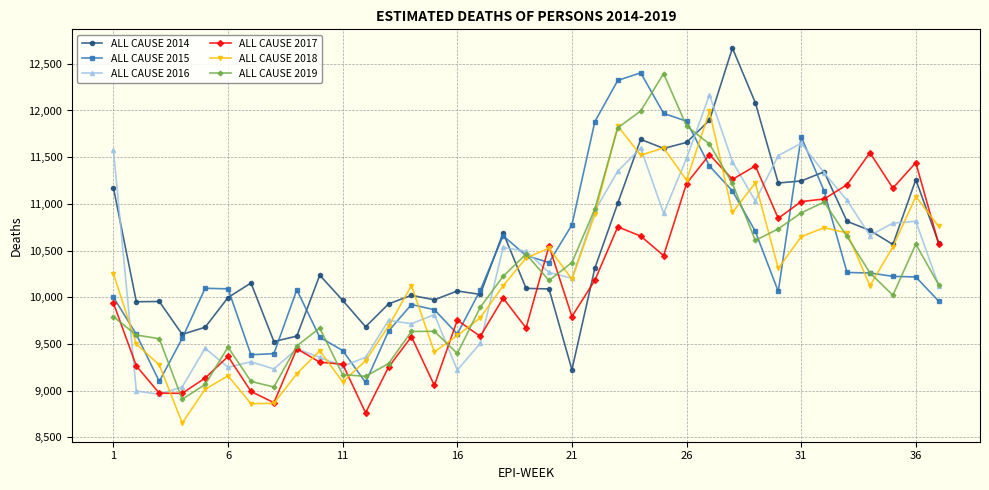

What is the value of the ALL CAUSE 2018 point at the 18th from the left?

10123.1